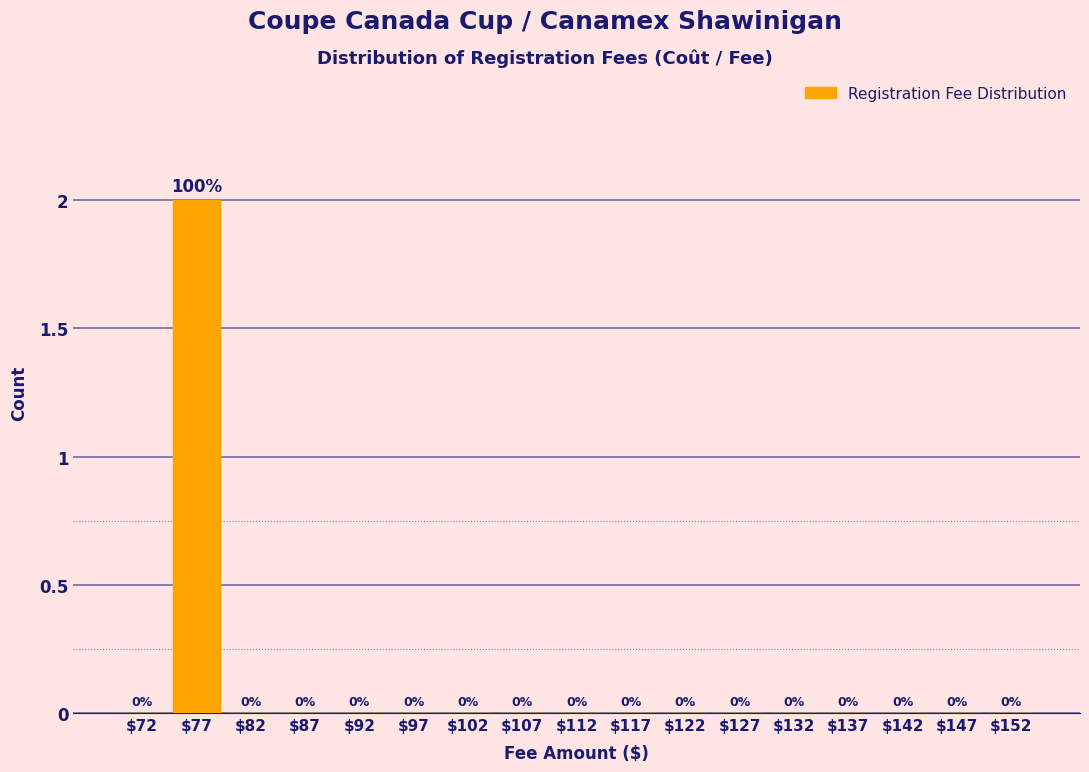

How many values are between 0 and 1?

16